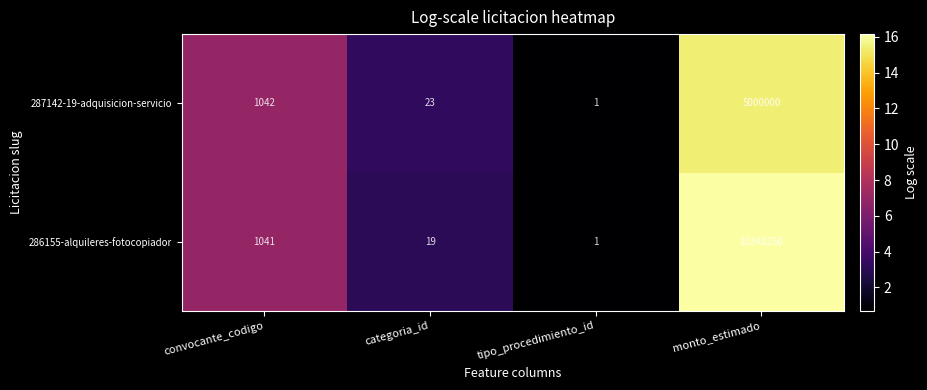

At which category is the sum across all series the highest?

monto_estimado